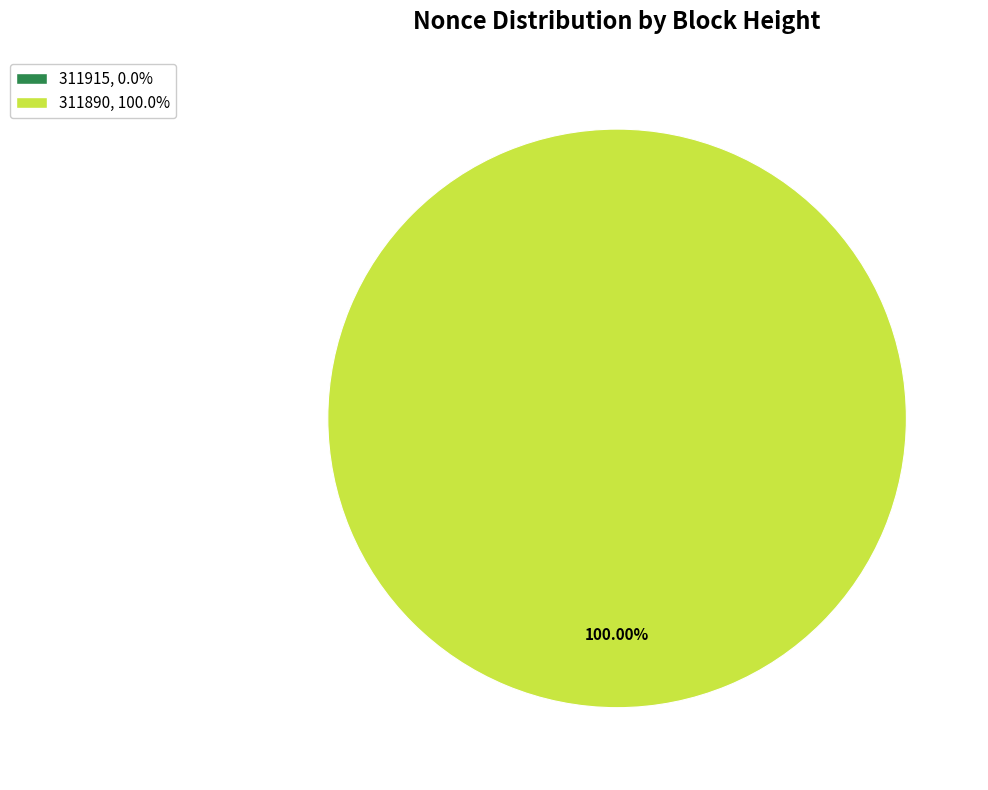

To the nearest percent, what is the average slice percentage?

50%